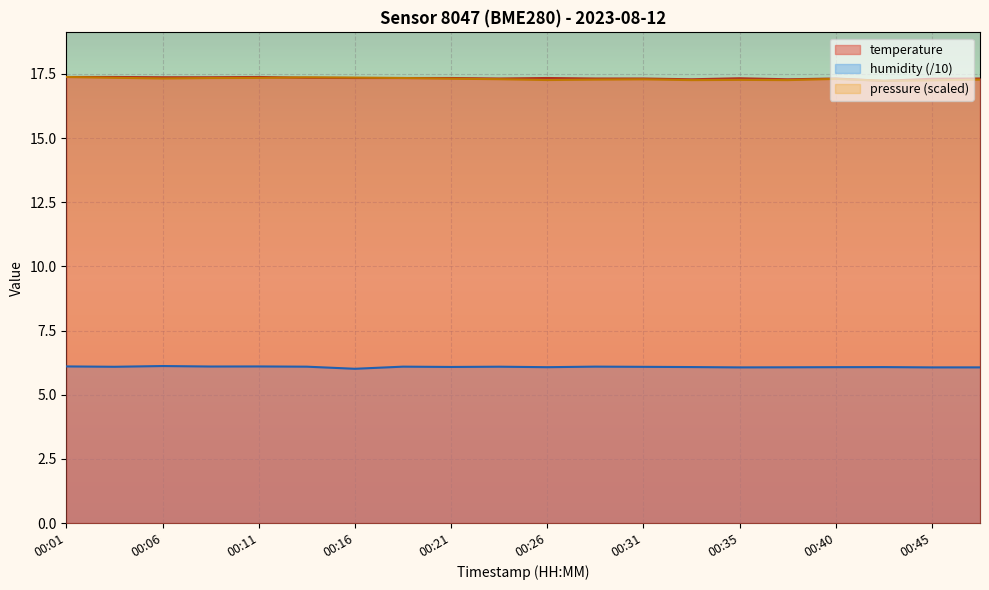

Is it true that pressure_norm equals 17.4 at 00:16?

True